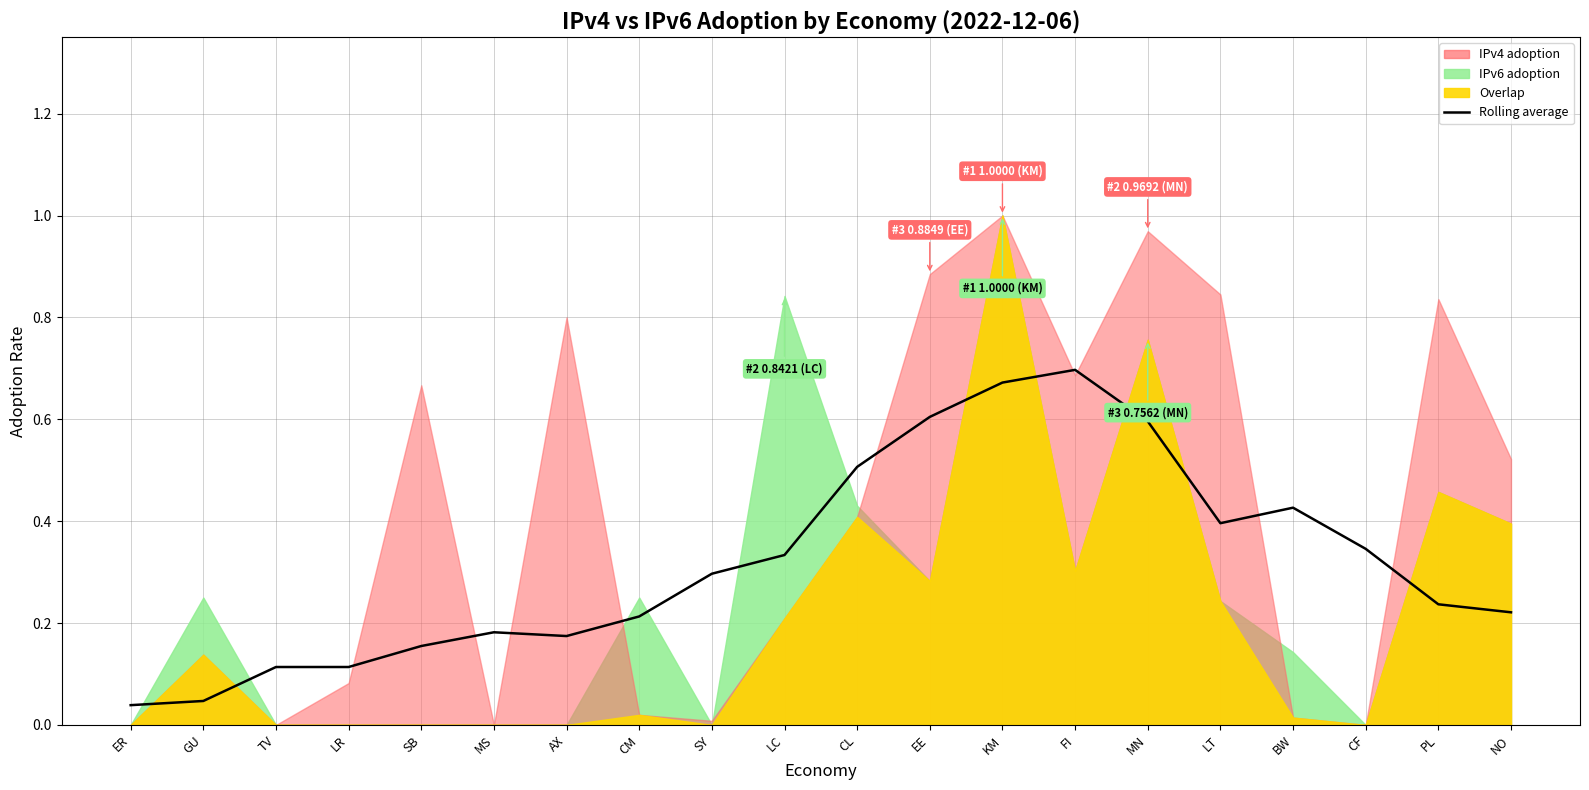

Which category has the highest value across all series?

FI